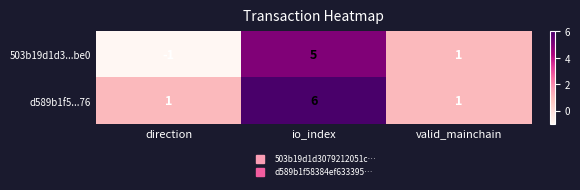

Which series changed the most between io_index and valid_mainchain?

d589b1f5...76